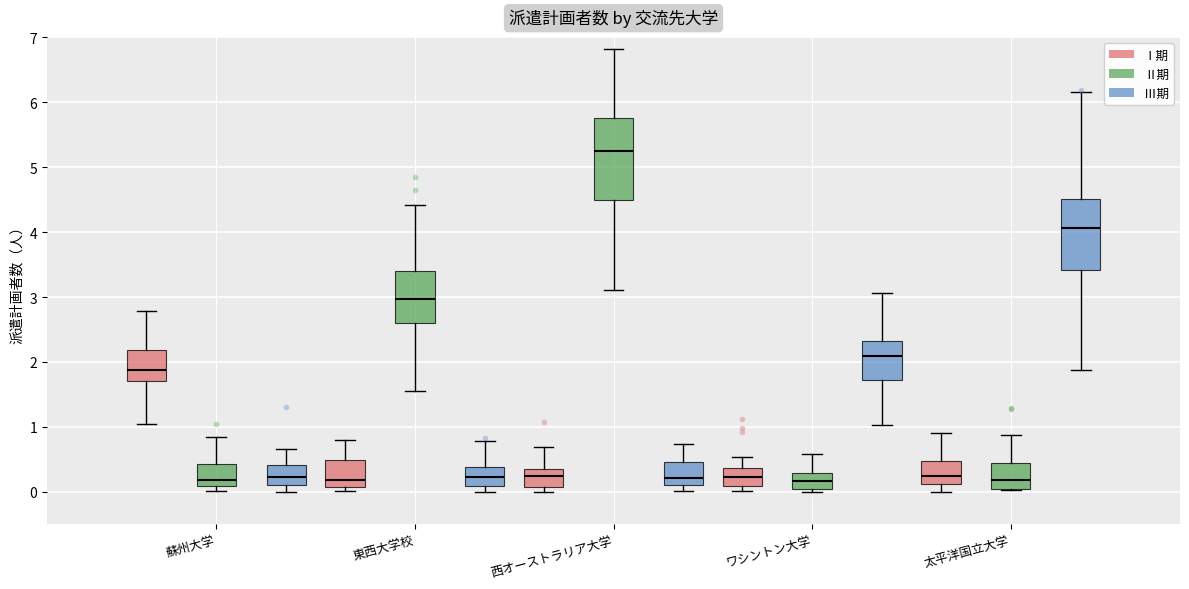

Reading left to right, read every box against the y-axis: the position of its median line, the range the box covers, and the ends of its whiskers. The values are not printed on the chart, so give them approximately, as read against the axis.

蘇州大学 (Ⅰ期): median 1.9, box 1.7 to 2.2, whiskers 1.0 to 2.8
蘇州大学 (Ⅱ期): median 0.2, box 0.1 to 0.4, whiskers 0.0 to 0.8
蘇州大学 (Ⅲ期): median 0.2, box 0.1 to 0.4, whiskers 0.0 to 0.7
東西大学校 (Ⅰ期): median 0.2, box 0.1 to 0.5, whiskers 0.0 to 0.8
東西大学校 (Ⅱ期): median 3.0, box 2.6 to 3.4, whiskers 1.6 to 4.4
東西大学校 (Ⅲ期): median 0.2, box 0.1 to 0.4, whiskers 0.0 to 0.8
西オーストラリア大学 (Ⅰ期): median 0.2, box 0.1 to 0.3, whiskers 0.0 to 0.7
西オーストラリア大学 (Ⅱ期): median 5.2, box 4.5 to 5.8, whiskers 3.1 to 6.8
西オーストラリア大学 (Ⅲ期): median 0.2, box 0.1 to 0.5, whiskers 0.0 to 0.7
ワシントン大学 (Ⅰ期): median 0.2, box 0.1 to 0.4, whiskers 0.0 to 0.5
ワシントン大学 (Ⅱ期): median 0.2, box 0.0 to 0.3, whiskers 0.0 (just below the box's lower edge) to 0.6
ワシントン大学 (Ⅲ期): median 2.1, box 1.7 to 2.3, whiskers 1.0 to 3.1
太平洋国立大学 (Ⅰ期): median 0.2, box 0.1 to 0.5, whiskers 0.0 to 0.9
太平洋国立大学 (Ⅱ期): median 0.2, box 0.0 to 0.4, whiskers 0.0 to 0.9
太平洋国立大学 (Ⅲ期): median 4.1, box 3.4 to 4.5, whiskers 1.9 to 6.2